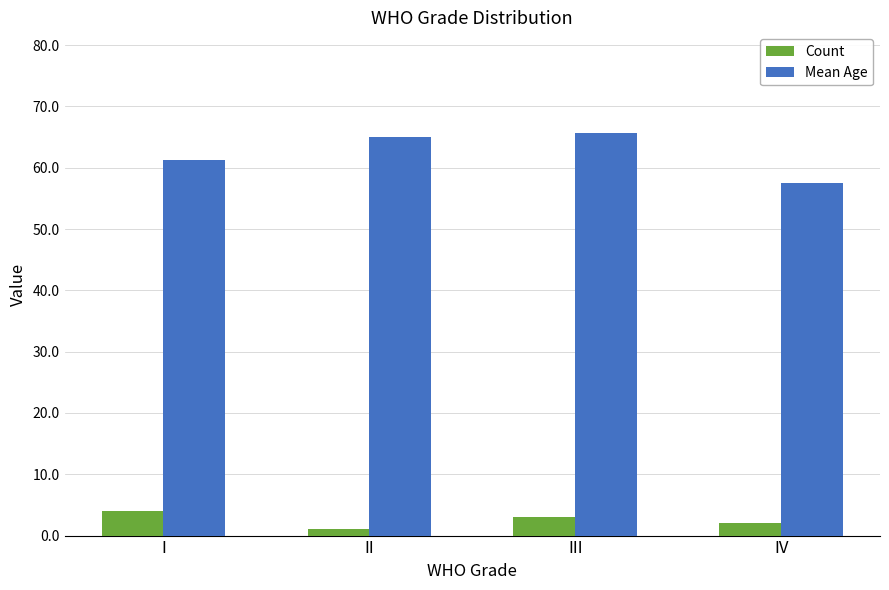

True or false: Mean Age has a value of 65.0 at II.

True